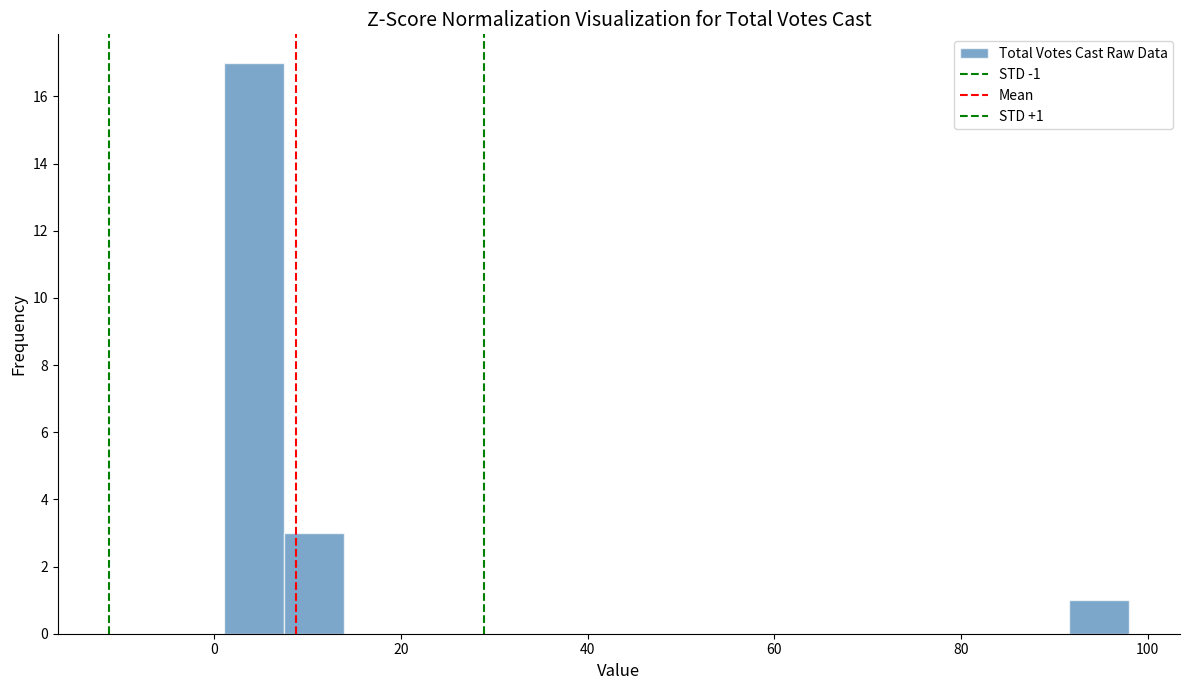

Around what value on the x-axis is the tallest bar? Give the approximate position of its centre, as read against the axis.

4